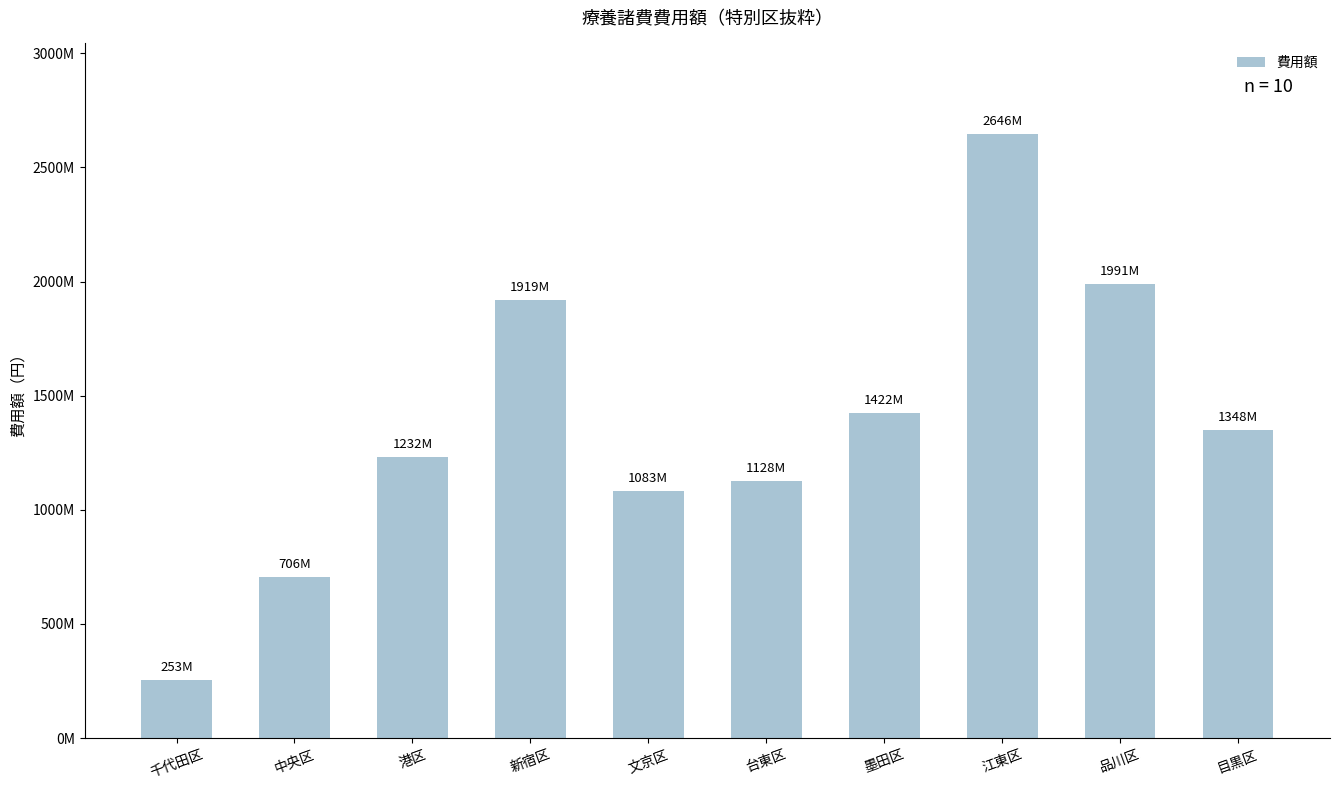

Does the chart contain any negative values?

No